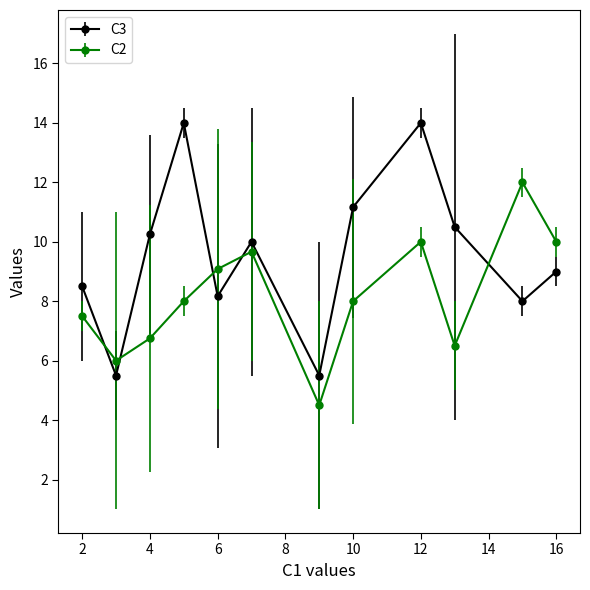

Does the chart have visible grid lines?

No